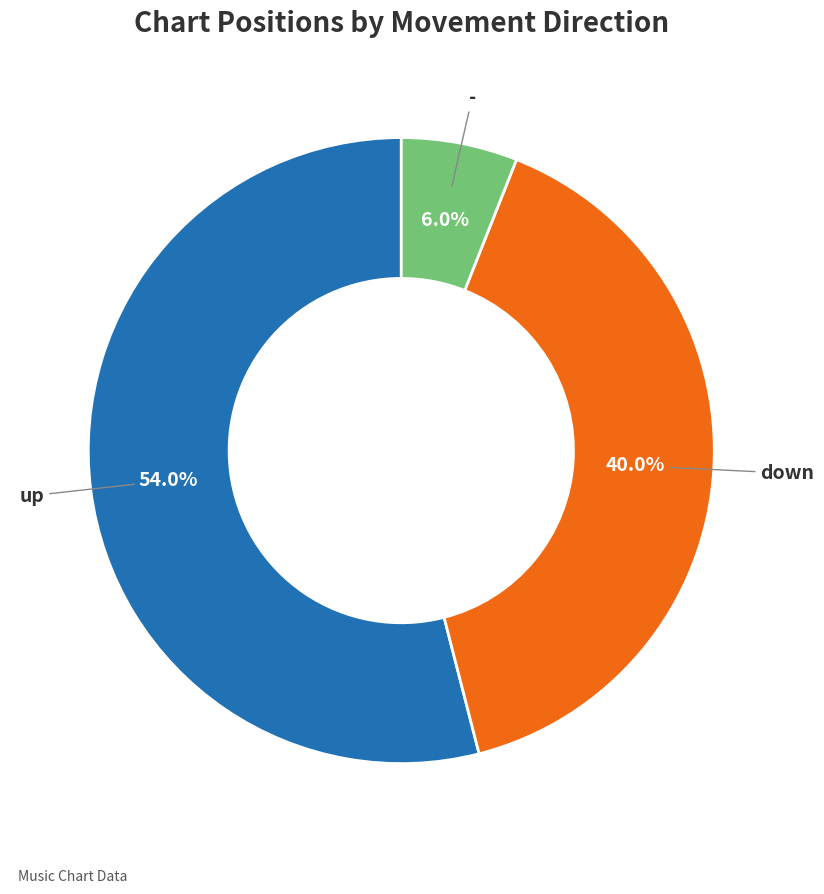

Which slice represents more than half of the pie?

up